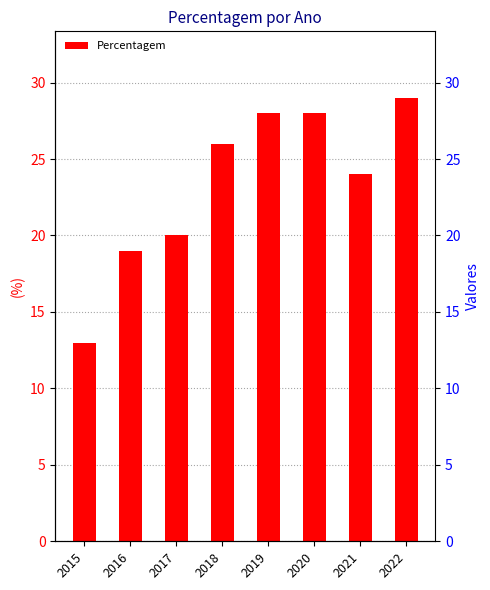

Is it true that the value at 2020 is 28?

True